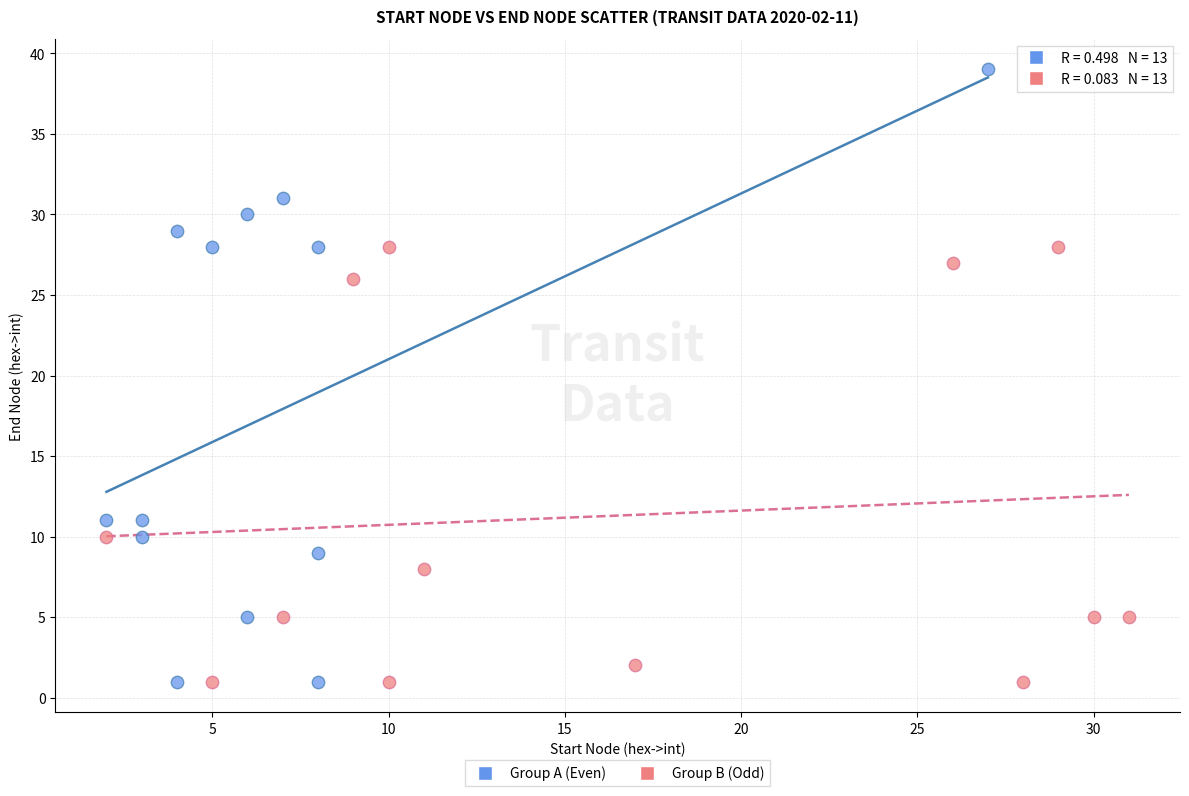

Which series has the largest Y range (max minus min)?

Group A (Even)